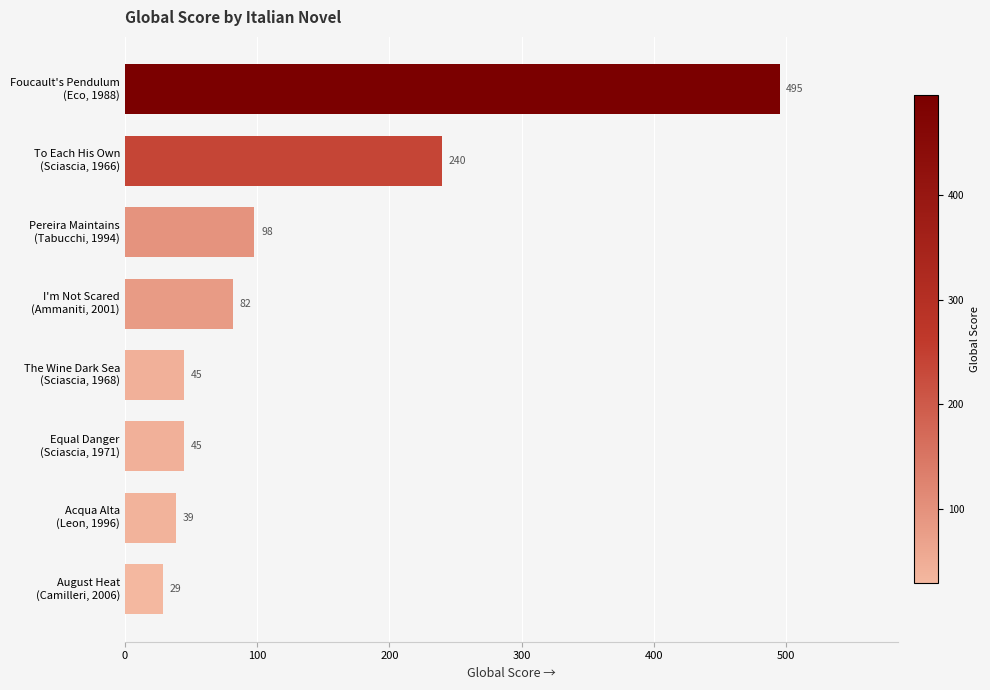

Are the bars horizontal?

Yes